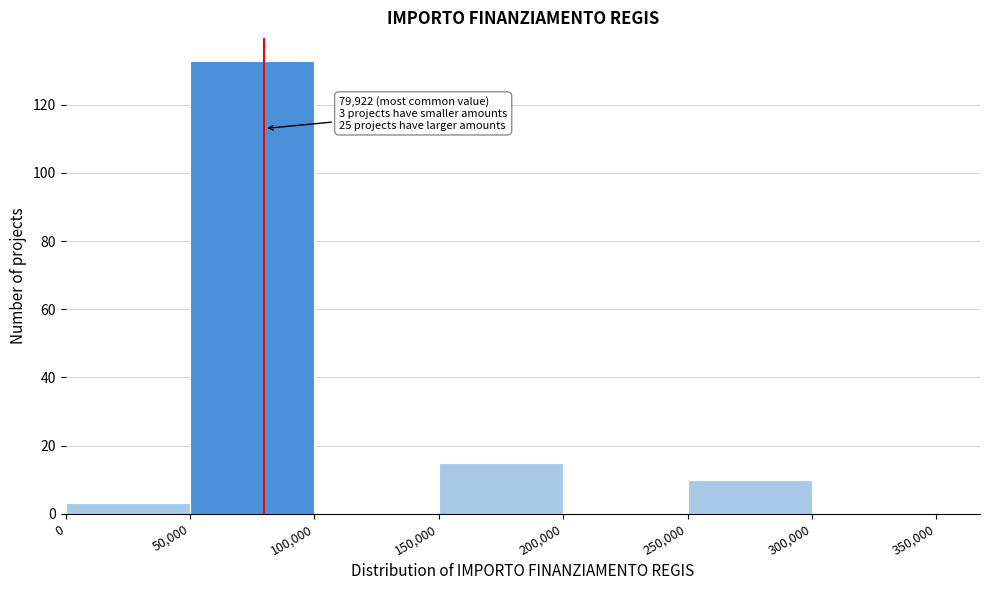

Which range on the x-axis has the tallest bar?

50,000 to 100,000